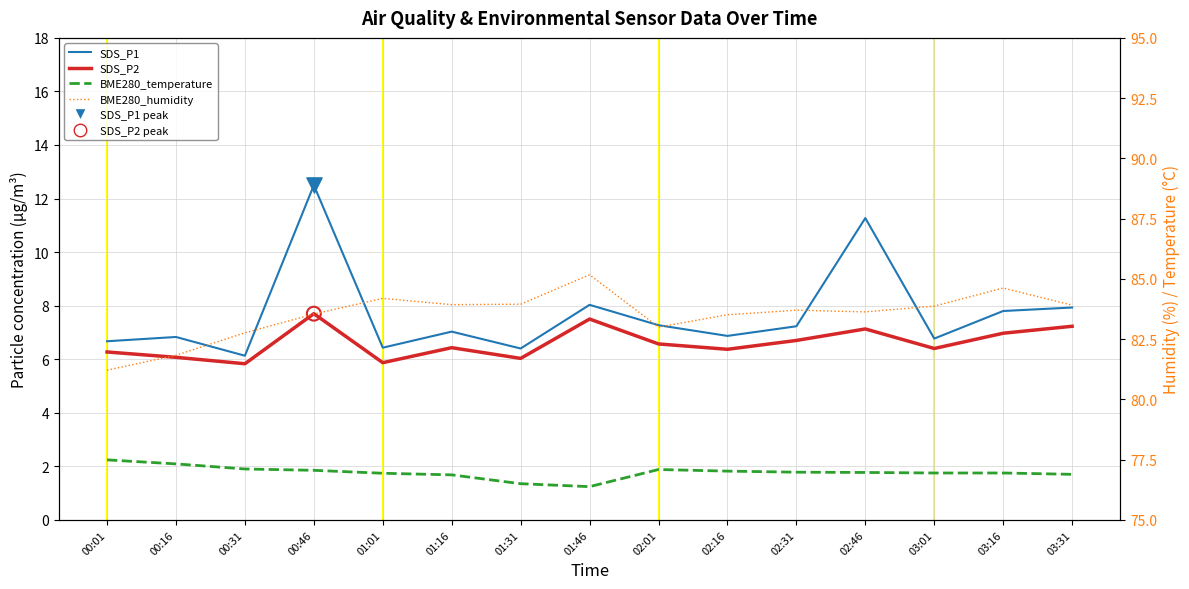

Which series has the largest total across all categories?

BME280_humidity